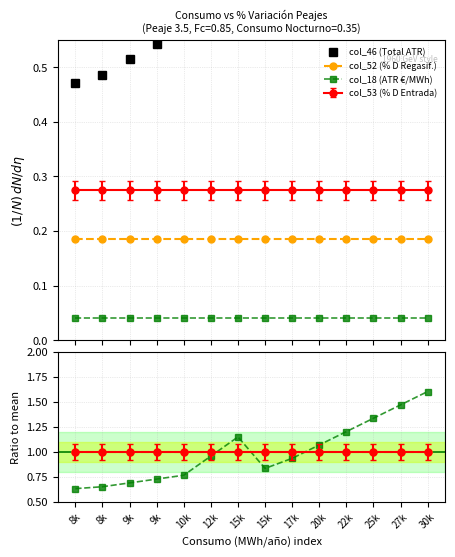

At how many categories does at least one series exceed 0?

14